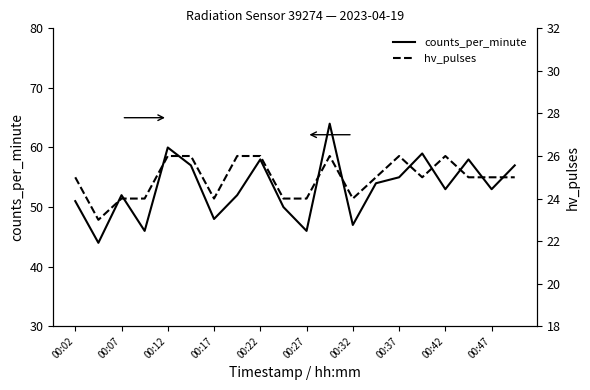

What is the value of the hv_pulses point at the 19th from the left?

25